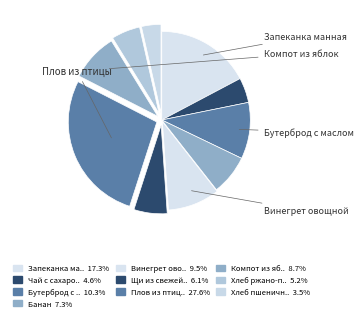

Count the number of slices in the pie.

10